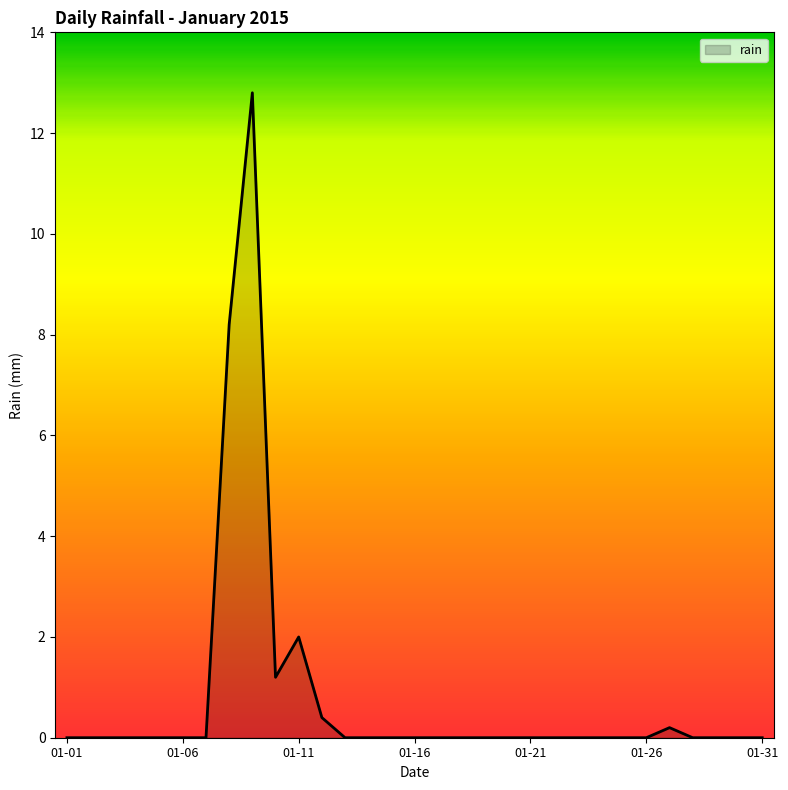

What is the greatest value displayed?

12.8